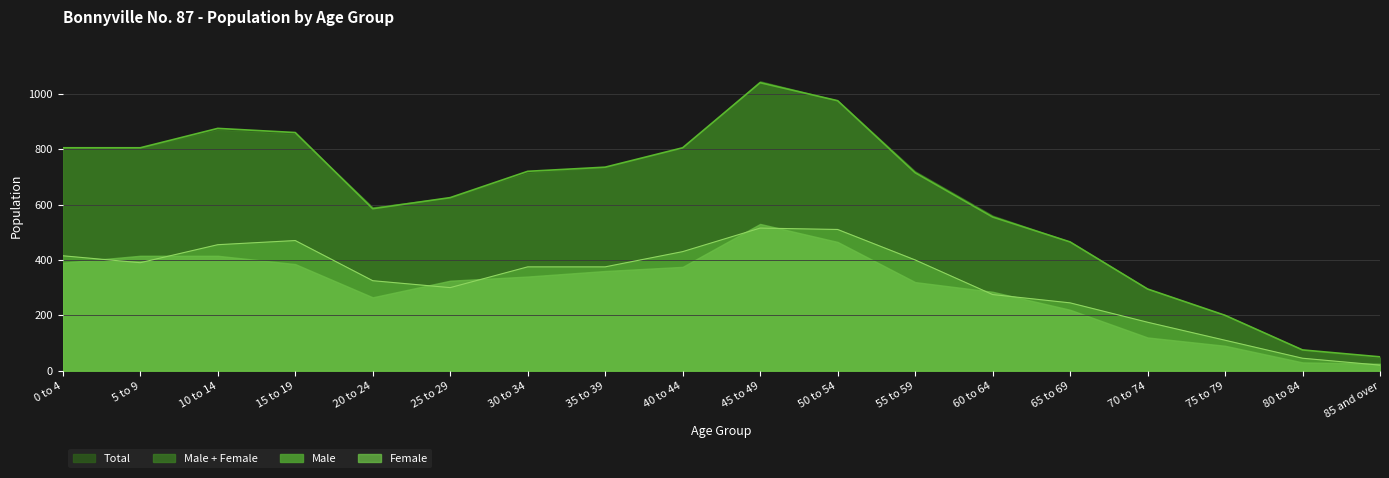

Which category has the highest value across all series?

45 to 49